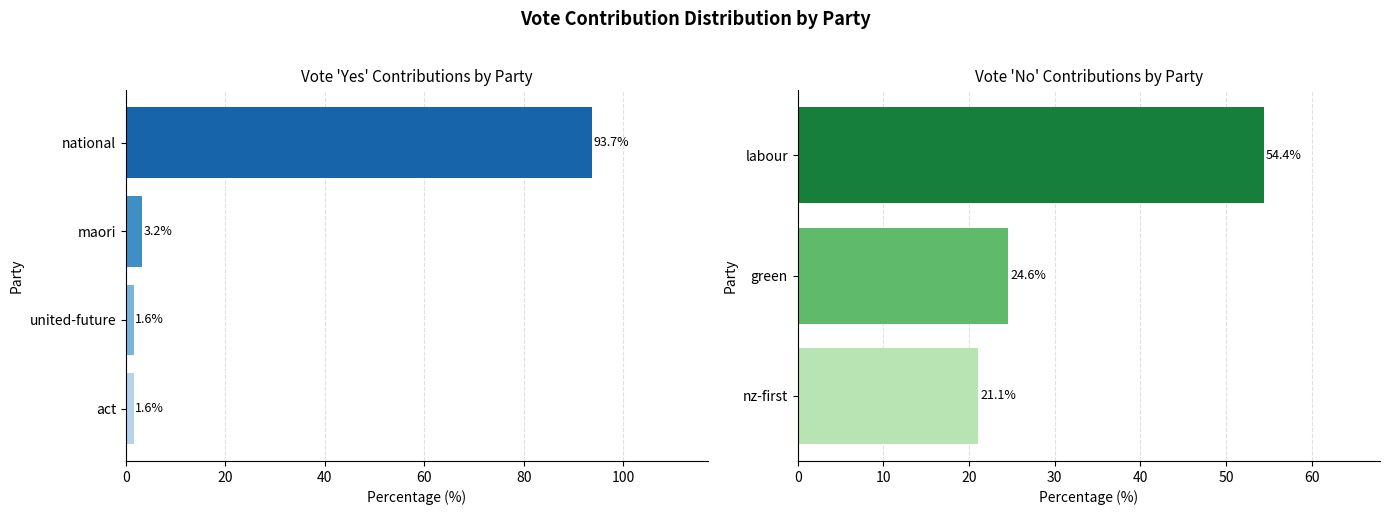

True or false: No has a value of 0 at united-future.

True